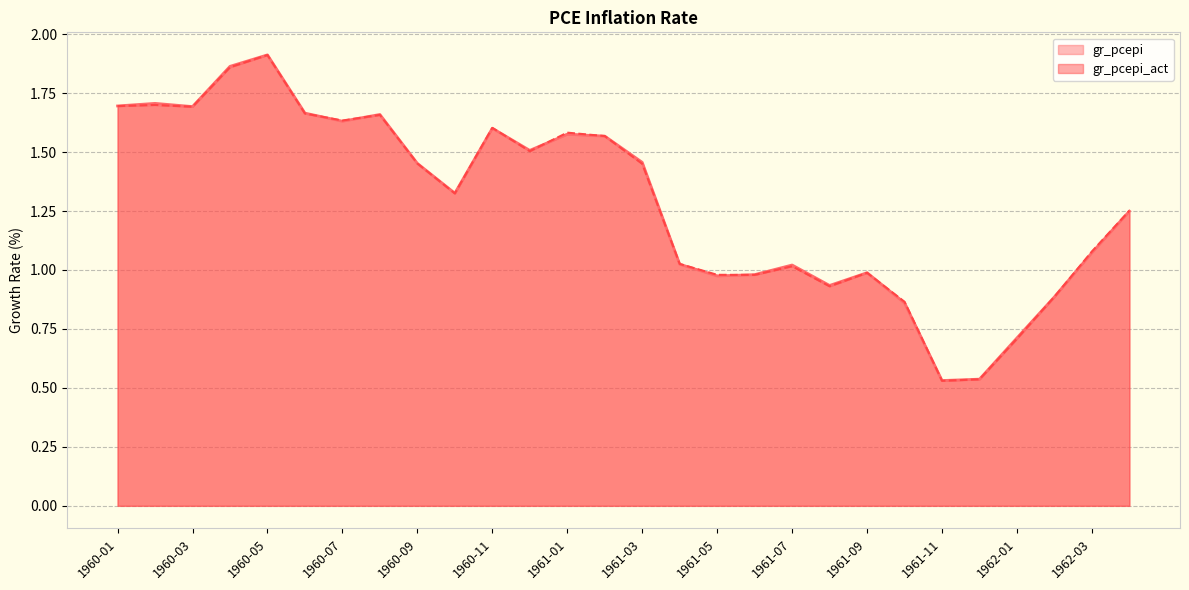

In gr_pcepi_act, how many points are lower than both neighbors (excluding endpoints)?

7